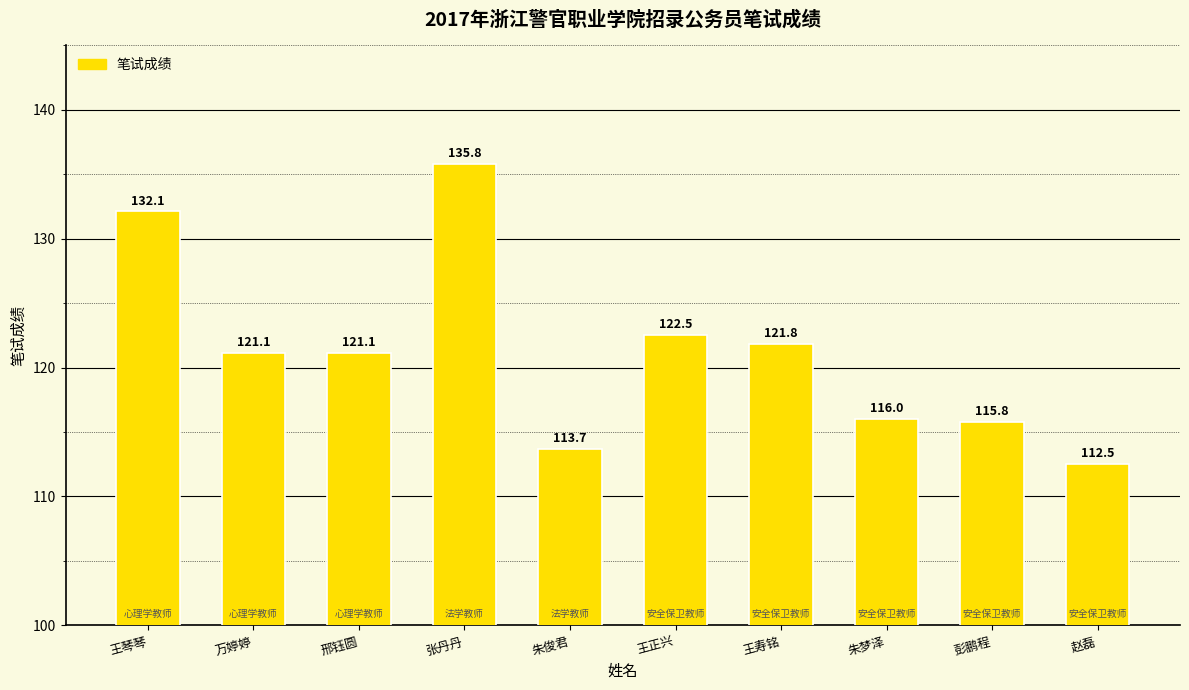

Where is the data nearest to the value 124?

王正兴